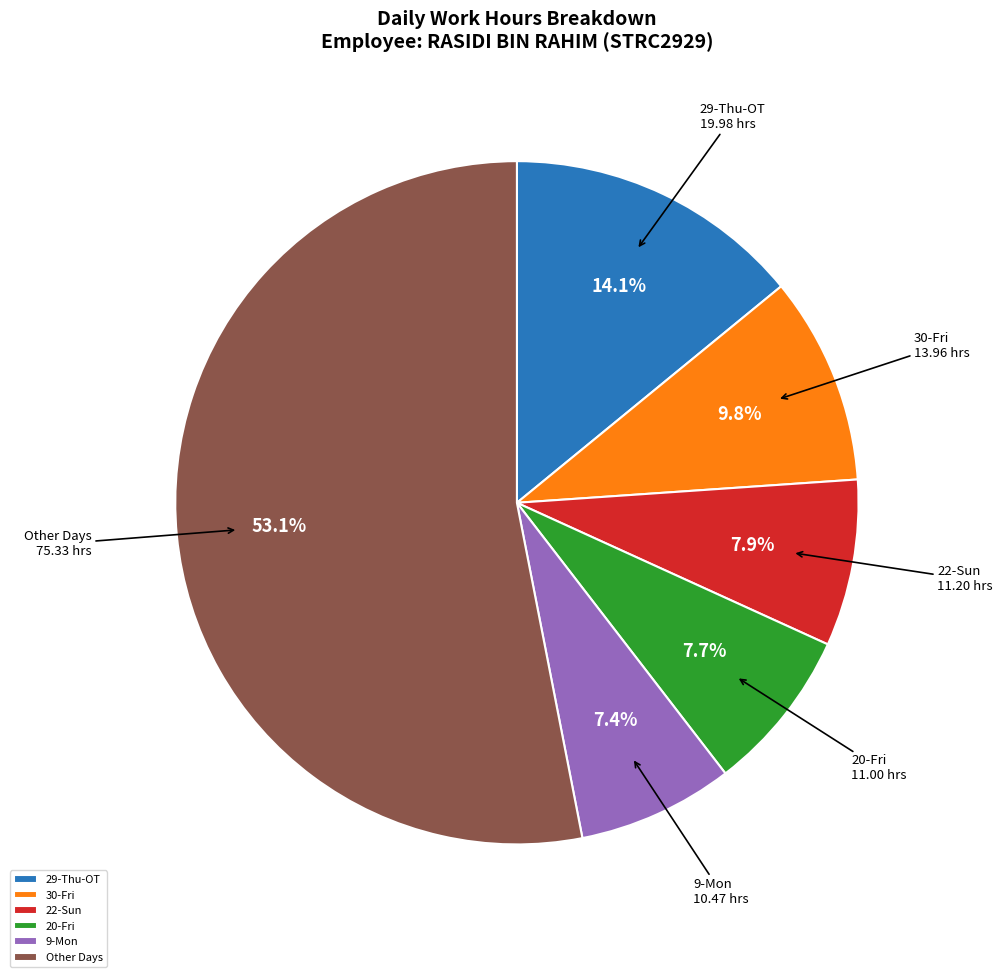

What percentage is the 30-Fri slice, to the nearest percent?

10%